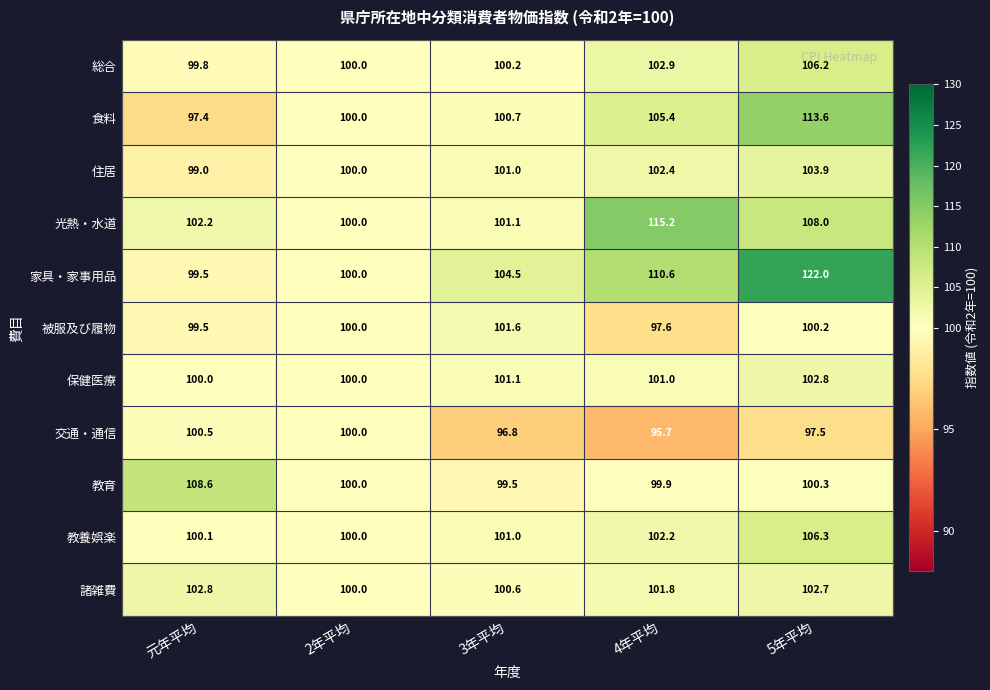

How many values in the 総合 series are below 100?

1